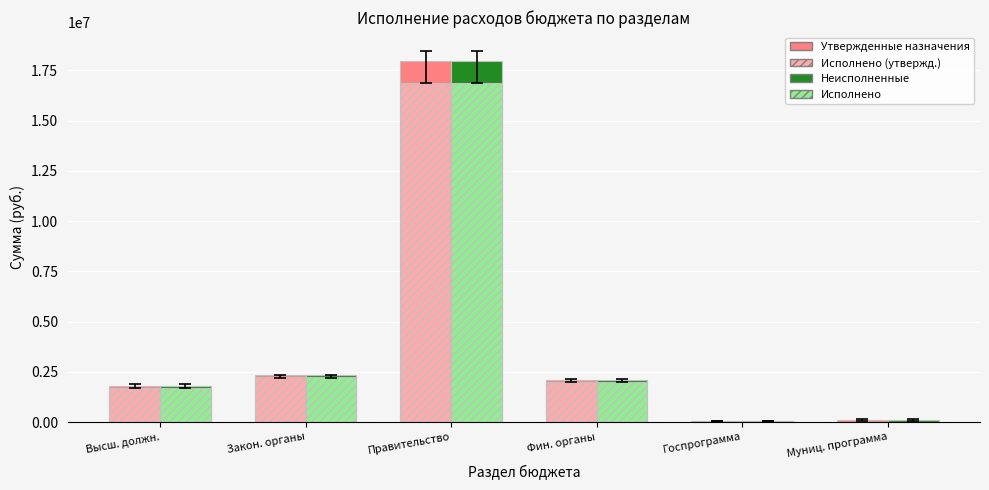

What is the greatest value displayed?

17940933.0